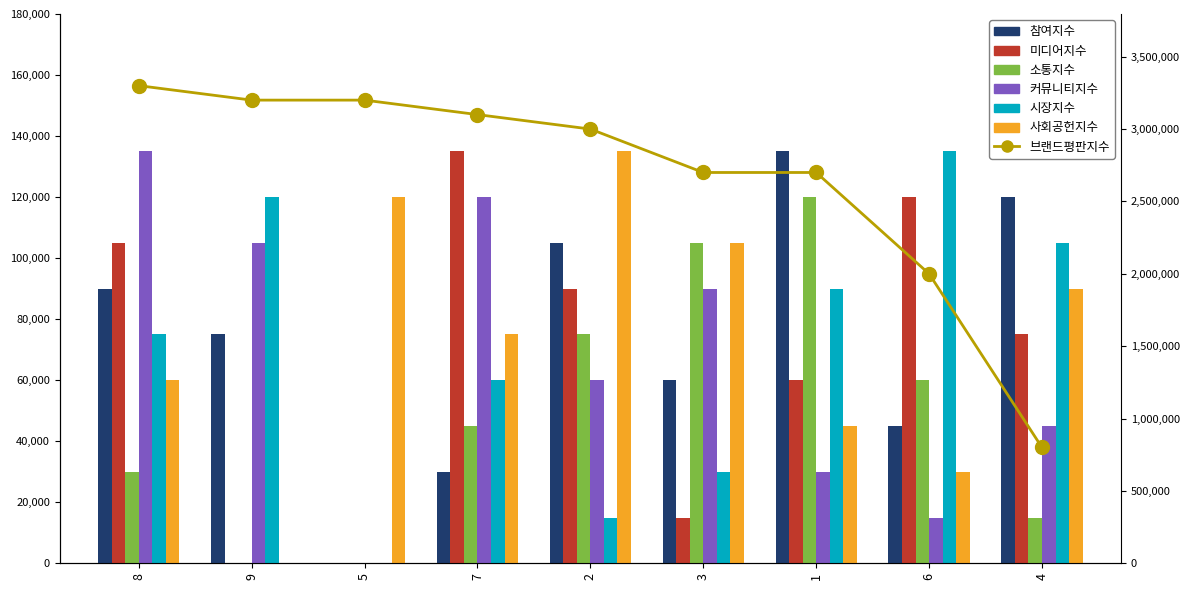

How many categories are shown in the chart?

9